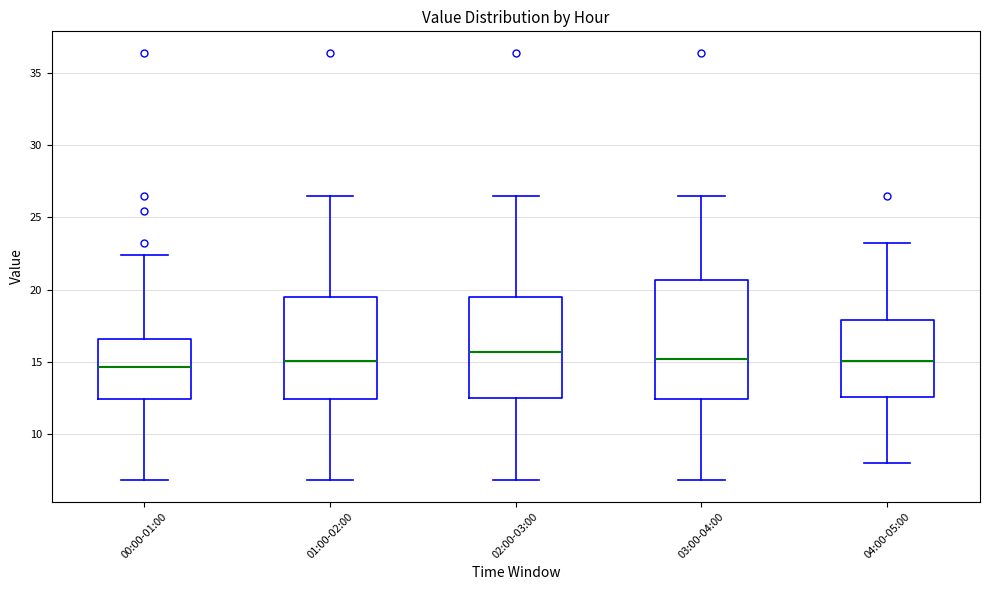

Reading left to right, read every box against the y-axis: the position of its median line, the range the box covers, and the ends of its whiskers. The values are not printed on the chart, so give them approximately, as read against the axis.

00:00-01:00: median 14.5, box 12.5 to 16.5, whiskers 7.0 to 22.5
01:00-02:00: median 15.0, box 12.5 to 19.5, whiskers 7.0 to 26.5
02:00-03:00: median 15.5, box 12.5 to 19.5, whiskers 7.0 to 26.5
03:00-04:00: median 15.0, box 12.5 to 20.5, whiskers 7.0 to 26.5
04:00-05:00: median 15.0, box 12.5 to 18.0, whiskers 8.0 to 23.0